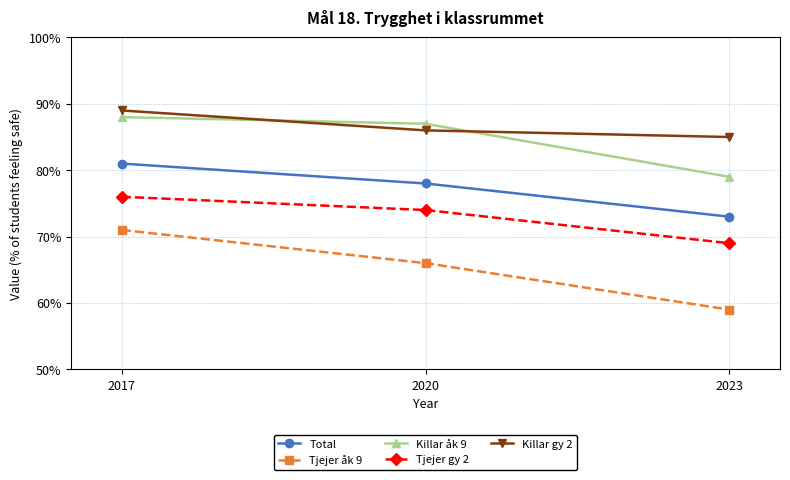

Which series changed the most between 2017 and 2020?

Tjejer åk 9